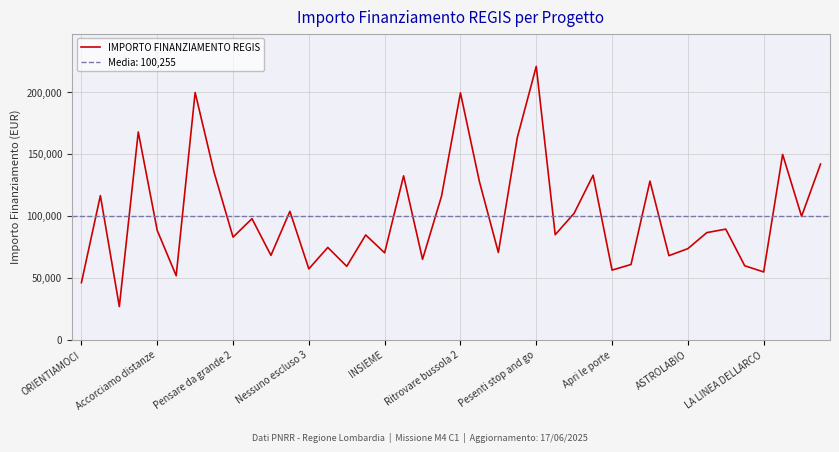

At which label is the value closest to 123696?

21